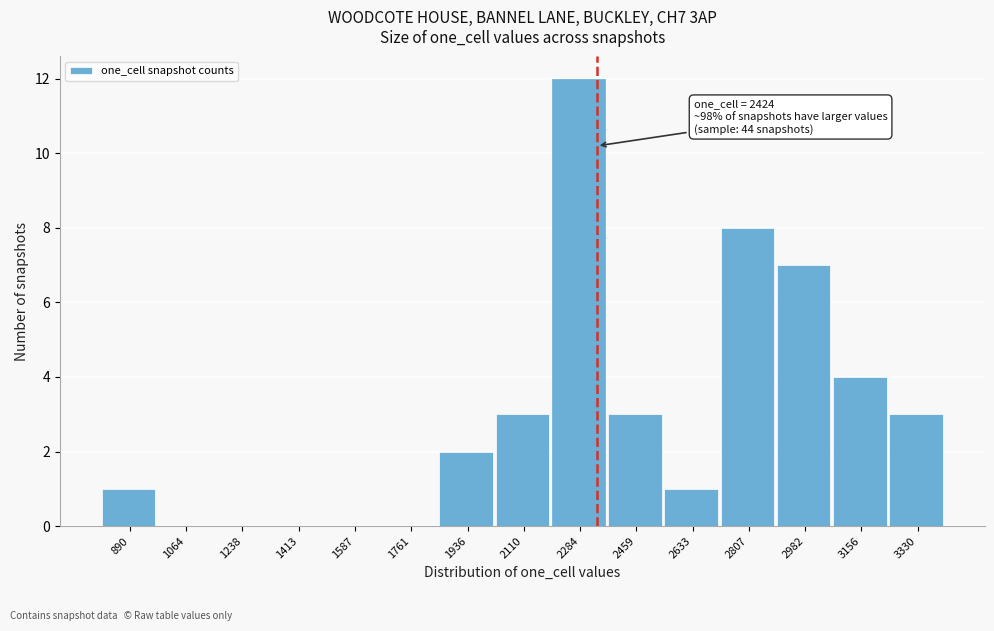

Reading right to left, list all the values displayed in this chart.

3330=3	3156=4	2982=7	2807=8	2633=1	2459=3	2284=12	2110=3	1936=2	1761=0	1587=0	1413=0	1238=0	1064=0	890=1